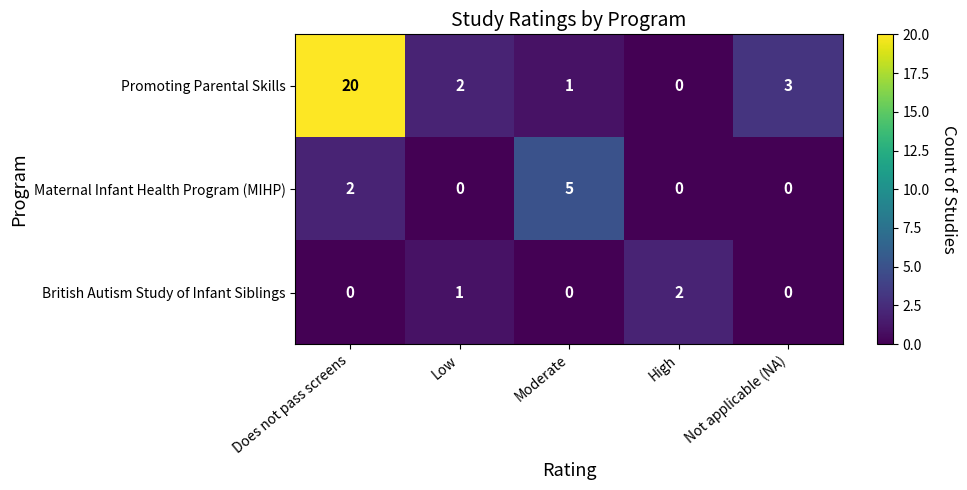

Reading left to right, transcribe all the data shown in this chart.

Promoting Parental Skills: 20	2	1	0	3
Maternal Infant Health Program (MIHP): 2	0	5	0	0
British Autism Study of Infant Siblings: 0	1	0	2	0